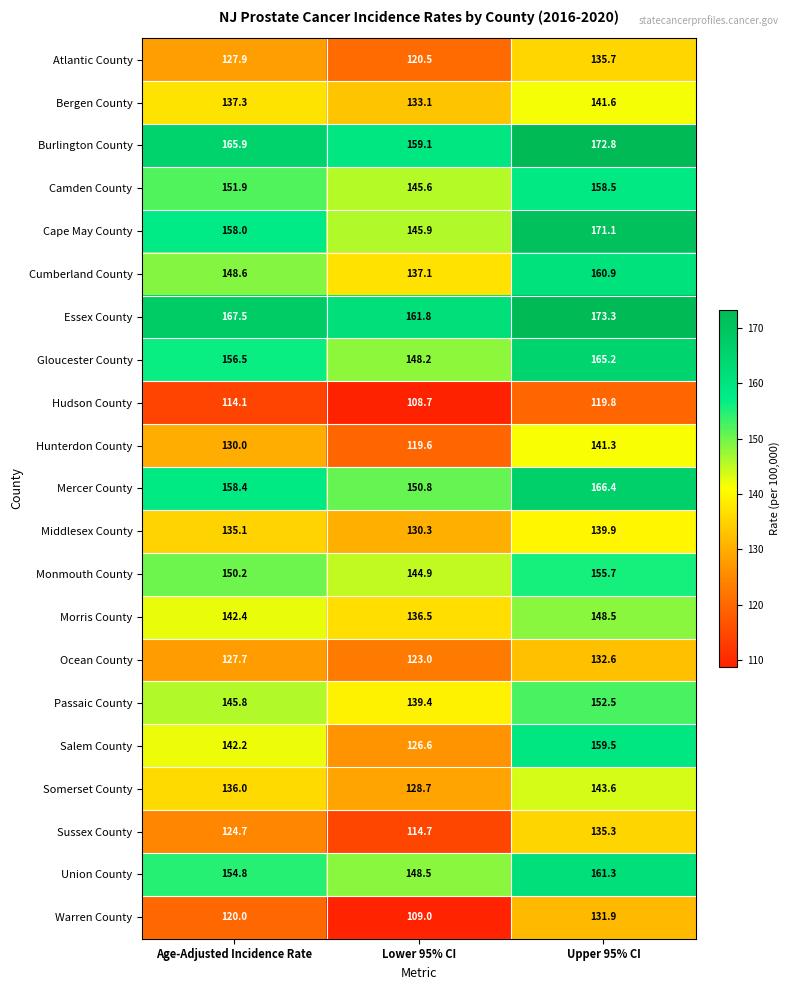

At how many categories does at least one series exceed 111?

3